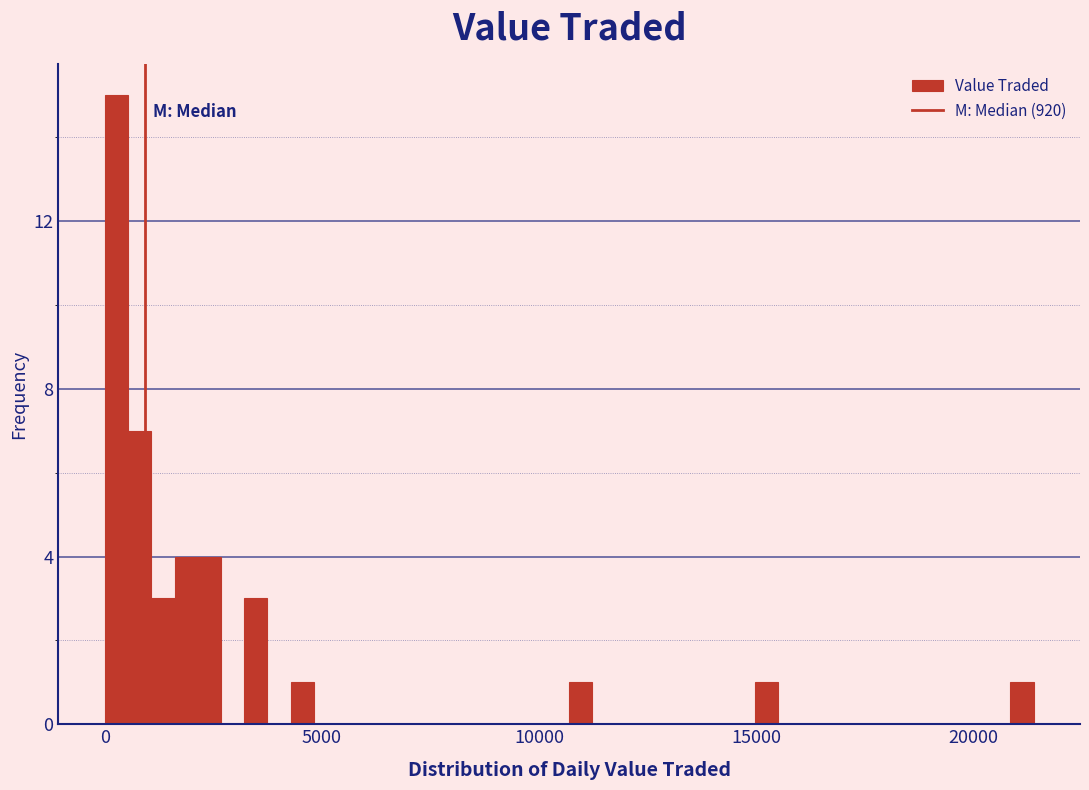

Around what value on the x-axis is the tallest bar? Give the approximate position of its centre, as read against the axis.

500